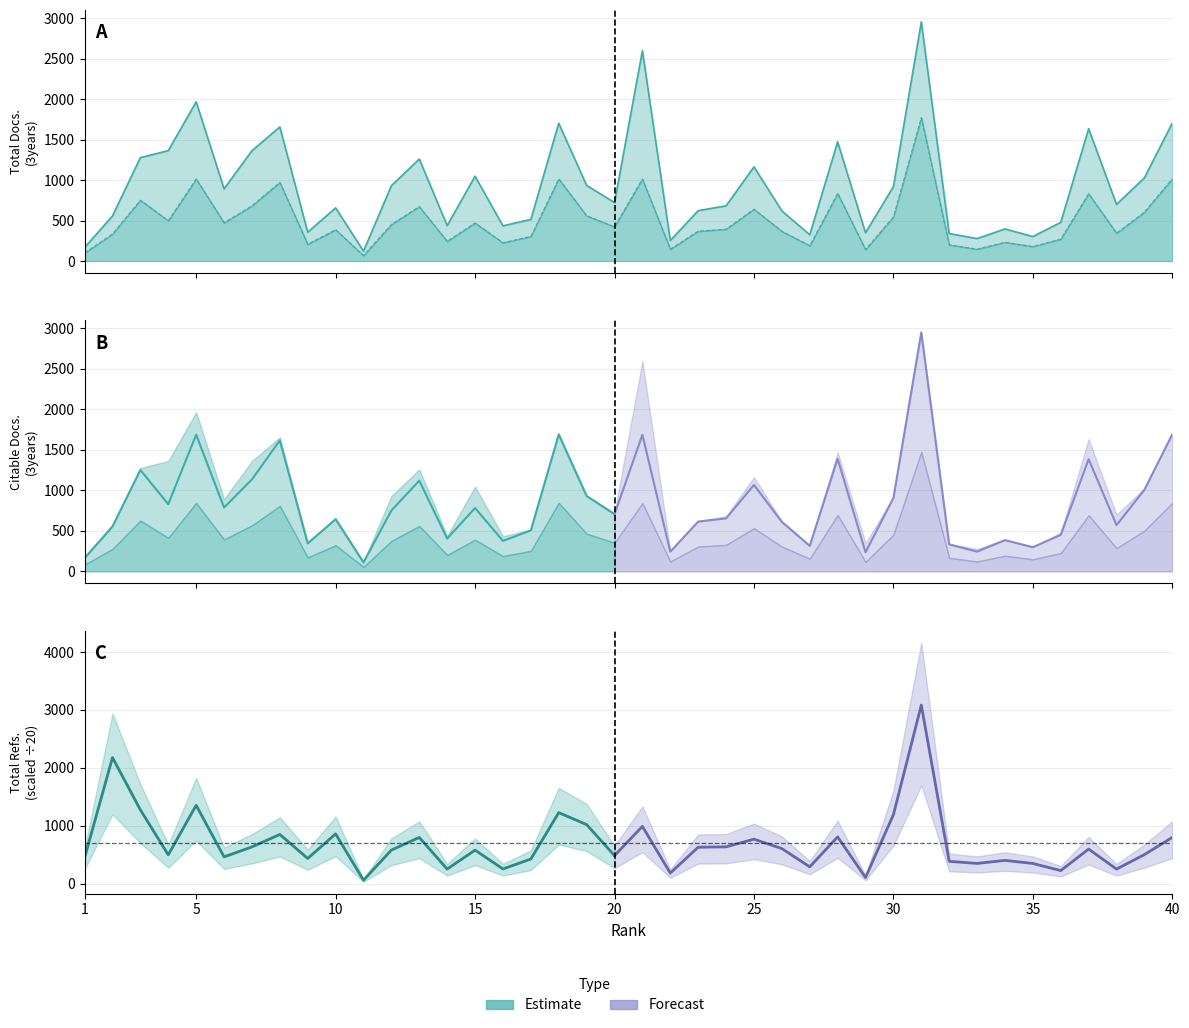

What is the approximate value of Total Docs. (3years) at 34?

396.0